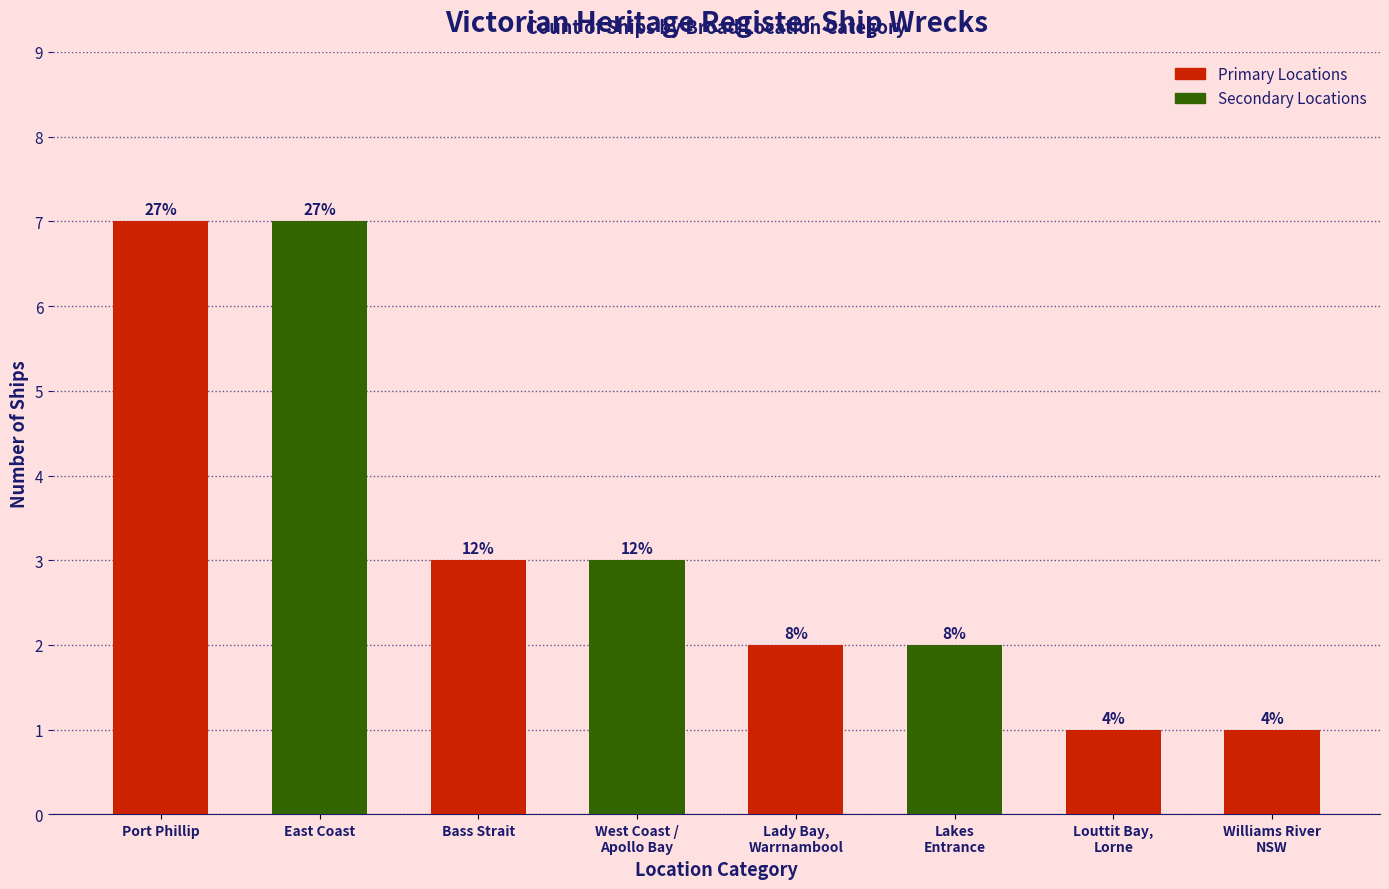

Reading left to right, list all the values displayed in this chart.

Port Phillip=7	East Coast=7	Bass Strait=3	West Coast /
Apollo Bay=3	Lady Bay,
Warrnambool=2	Lakes
Entrance=2	Louttit Bay,
Lorne=1	Williams River
NSW=1